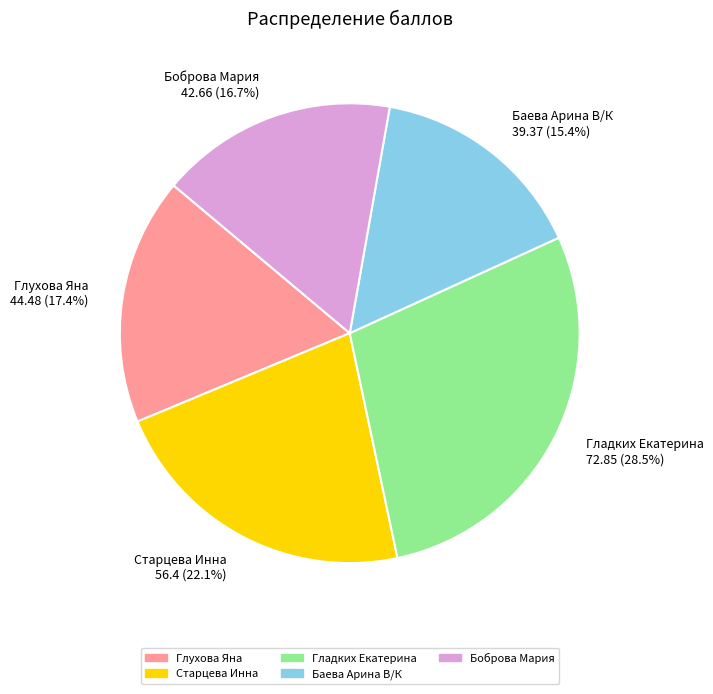

Is there a majority slice in this chart?

No